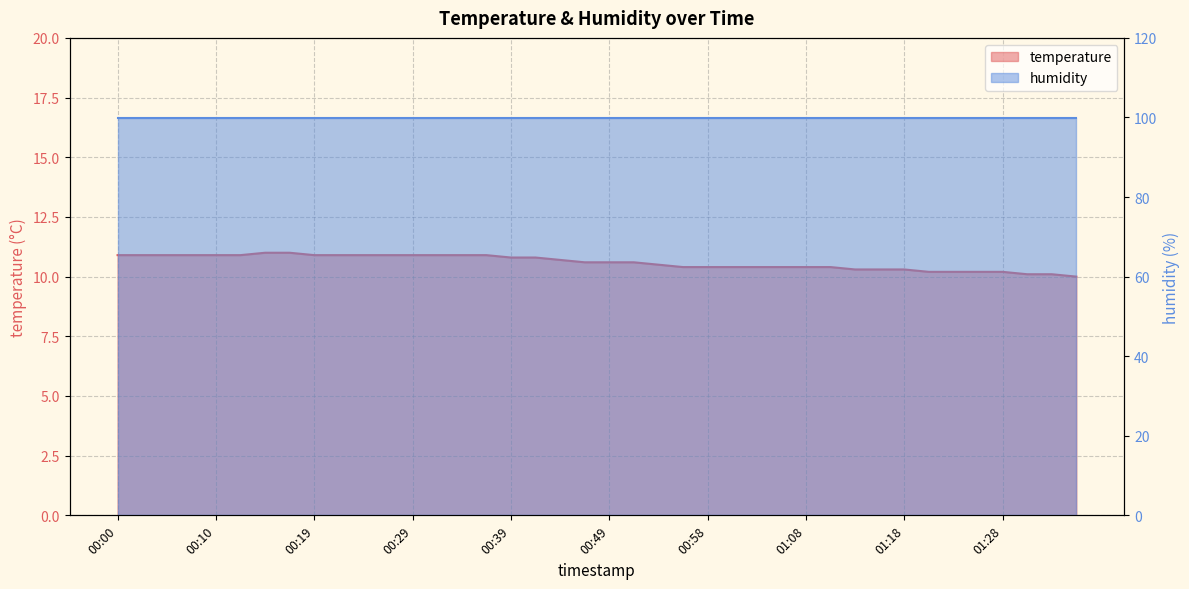

The chart shows a value of 10.4 at 01:03. True or false?

True